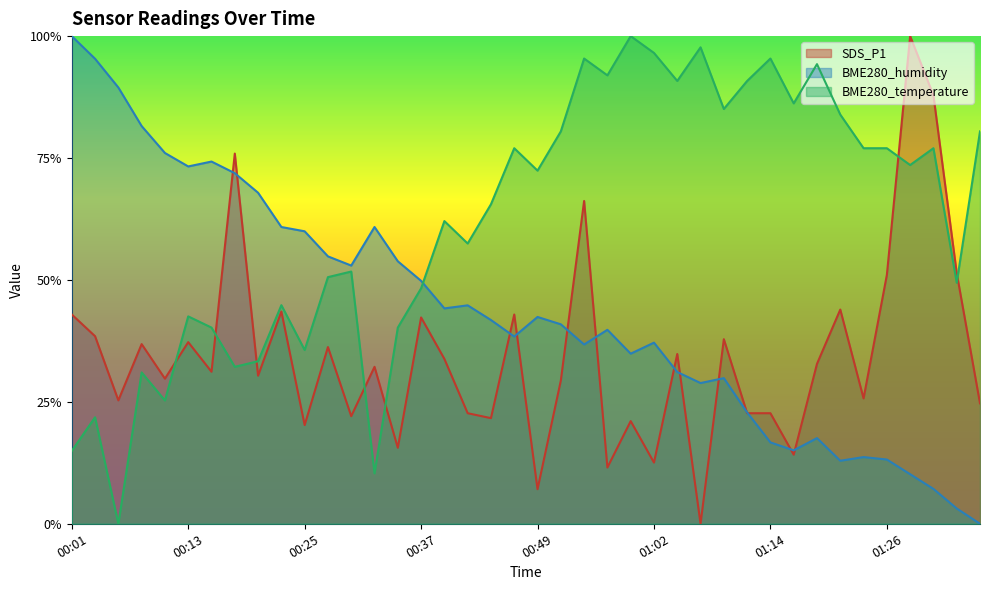

Rank the series at 00:08 from lowest to highest value.

BME280_temperature, SDS_P1, BME280_humidity